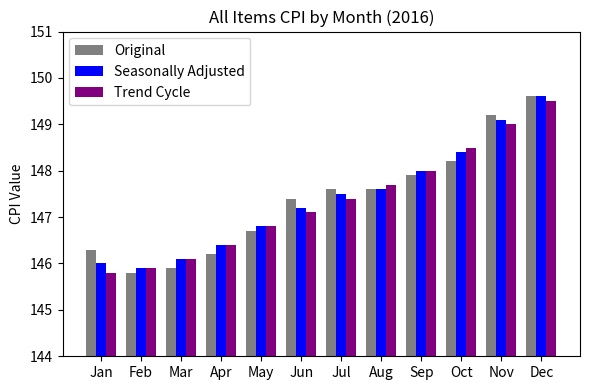

At which label is Trend Cycle closest to 147?

Jun